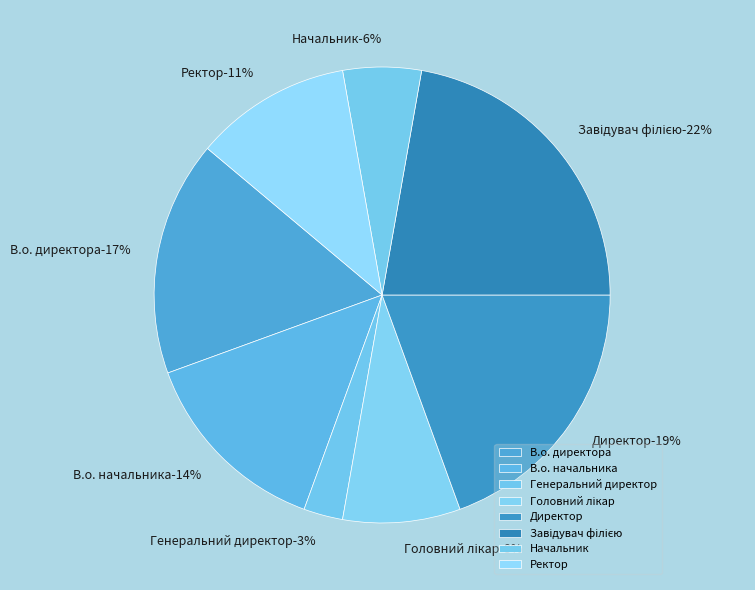

How many slices are in this pie chart?

8